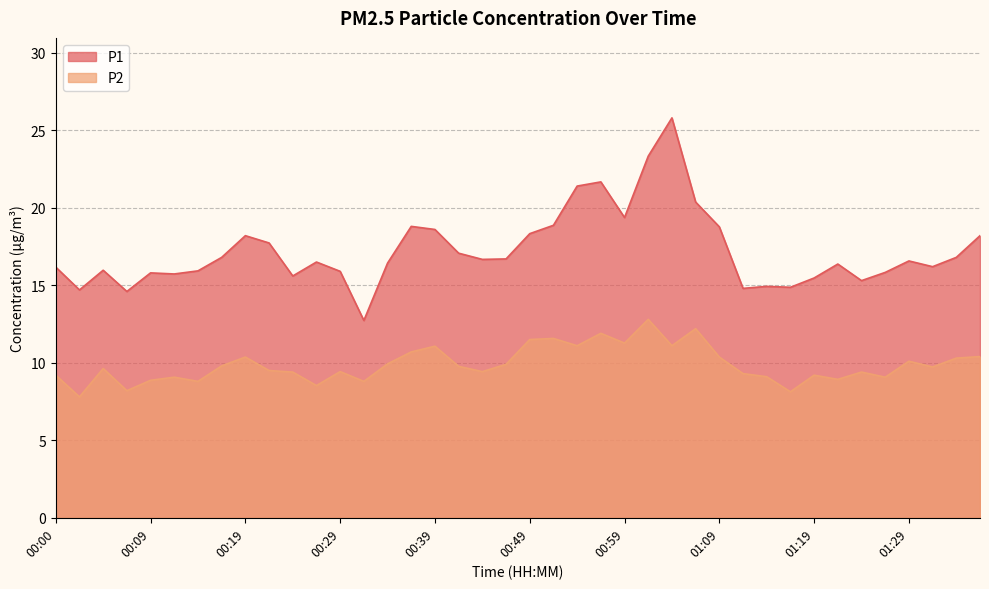

Reading left to right, transcribe all the data shown in this chart.

P1: 16.2	14.7	16.0	14.6	15.8	15.7	15.9	16.8	18.2	17.7	15.6	16.5	15.9	12.7	16.4	18.8	18.6	17.1	16.7	16.7	18.3	18.9	21.4	21.7	19.4	23.3	25.8	20.4	18.8	14.8	14.9	14.9	15.5	16.4	15.3	15.8	16.6	16.2	16.8	18.2
P2: 9.2	7.8	9.6	8.2	8.9	9.1	8.8	9.8	10.4	9.5	9.4	8.5	9.4	8.8	9.9	10.7	11.1	9.8	9.4	9.9	11.5	11.6	11.1	11.9	11.3	12.8	11.1	12.2	10.4	9.3	9.1	8.1	9.2	8.9	9.4	9.1	10.1	9.7	10.3	10.4